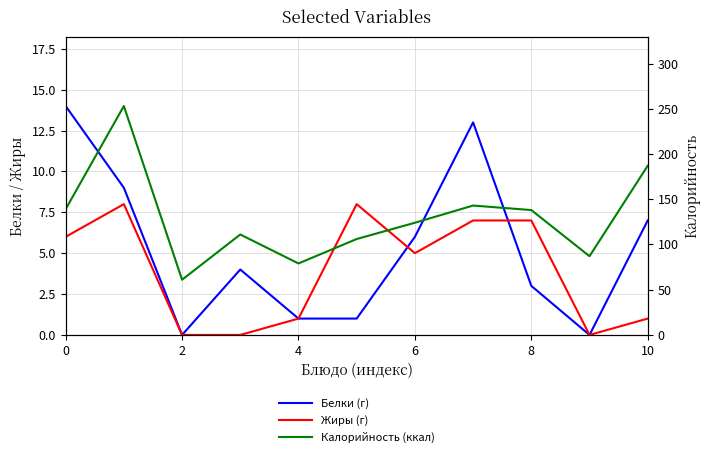

How many interior local valleys does the Жиры (г) series have?

2